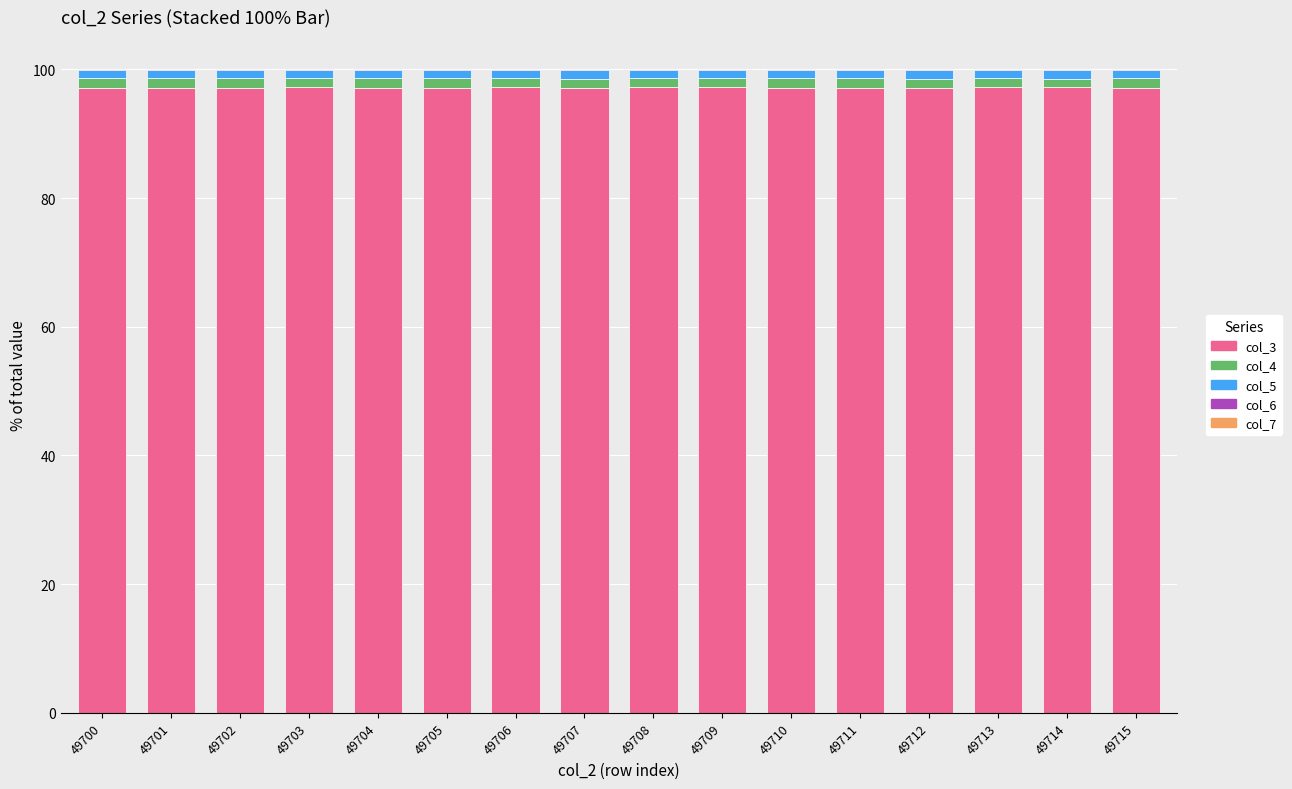

Is it true that col_3 equals 53.3 at 49708?

False